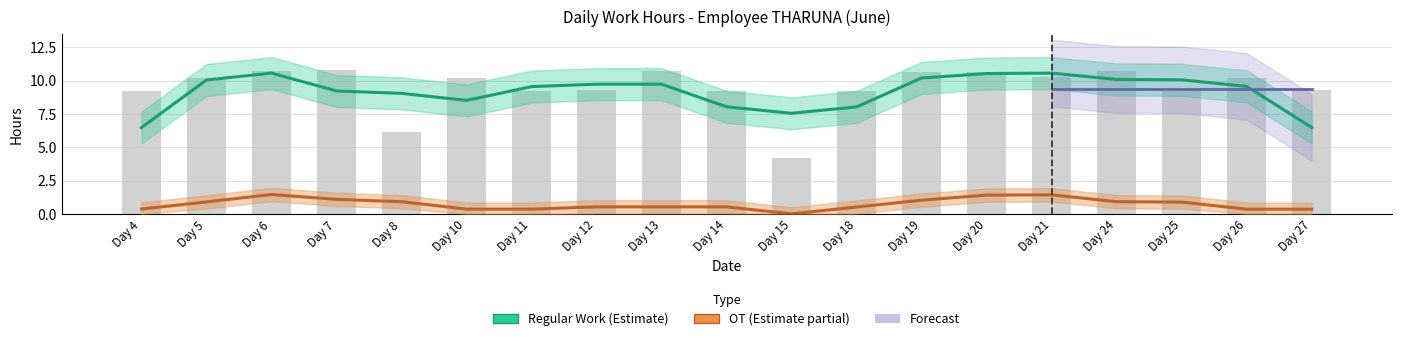

List the labels in order of value, largest first.

Day 7, Day 24, Day 13, Day 6, Day 20, Day 19, Day 21, Day 5, Day 26, Day 10, Day 27, Day 12, Day 4, Day 18, Day 25, Day 11, Day 14, Day 8, Day 15